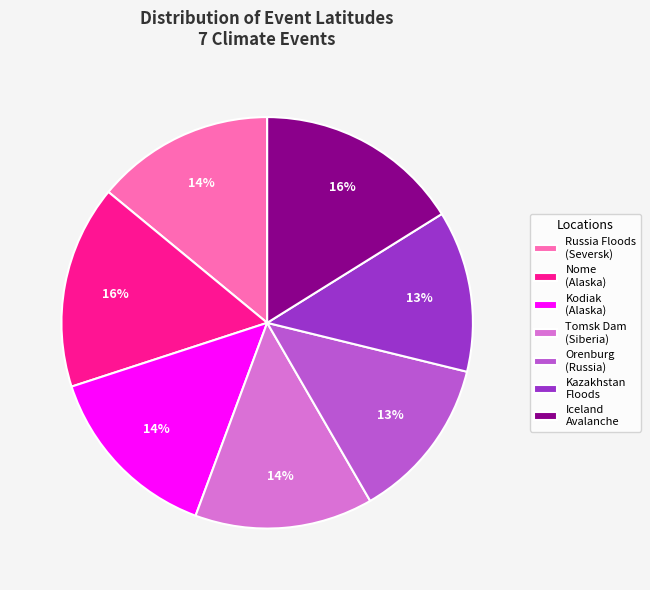

Is there any slice that represents more than half of the pie?

No